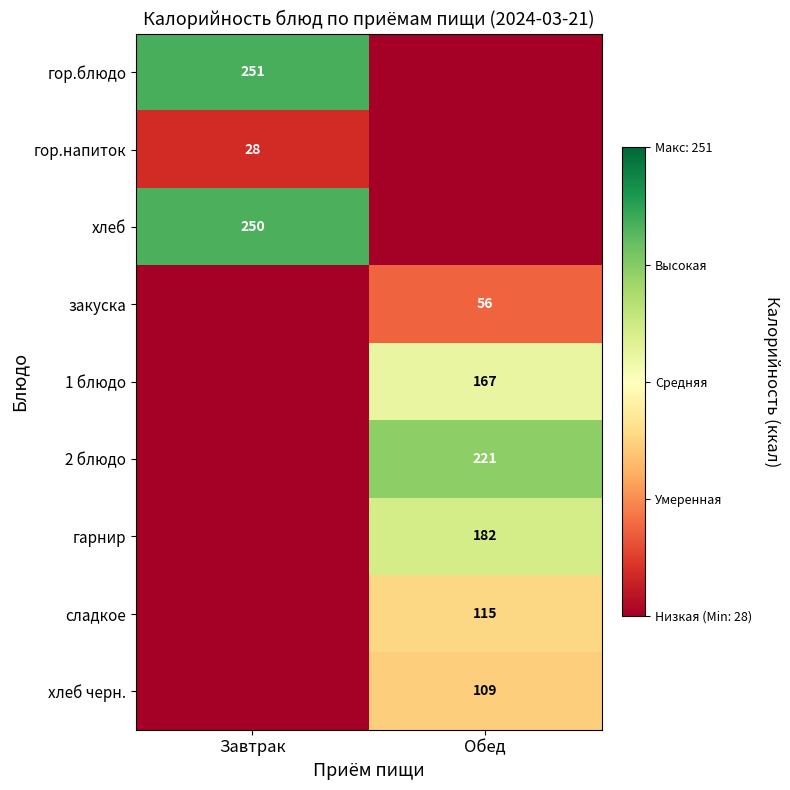

At which category does the chart reach its peak across all series?

Завтрак